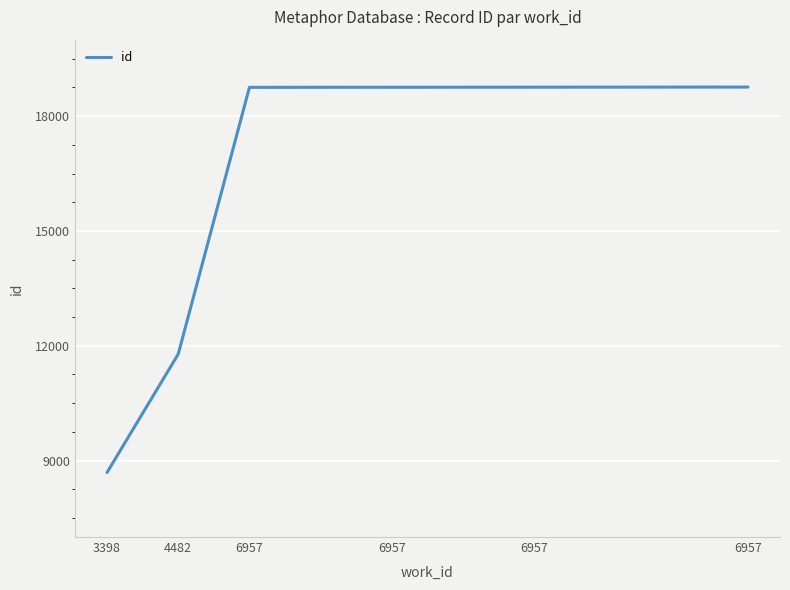

What is the maximum value shown in the chart?

18761